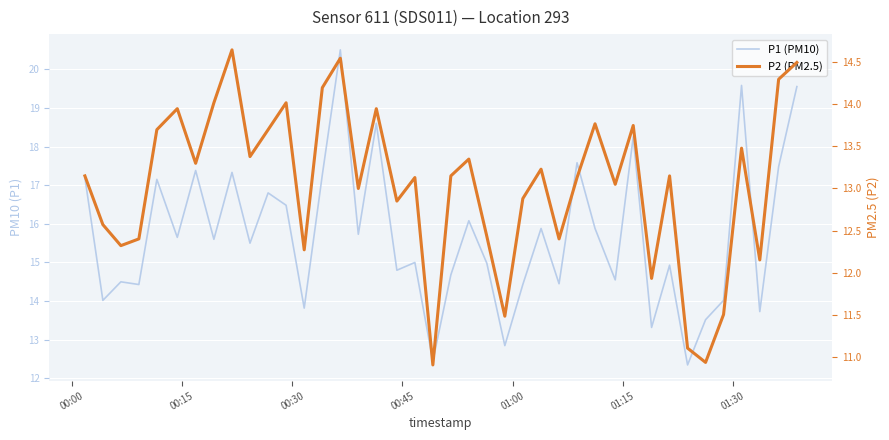

How many data points in P2 (PM2.5) are less than 13?

15